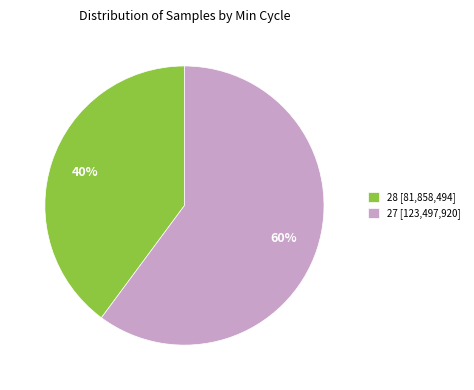

Rank the categories by value from lowest to highest.

28 [81,858,494], 27 [123,497,920]